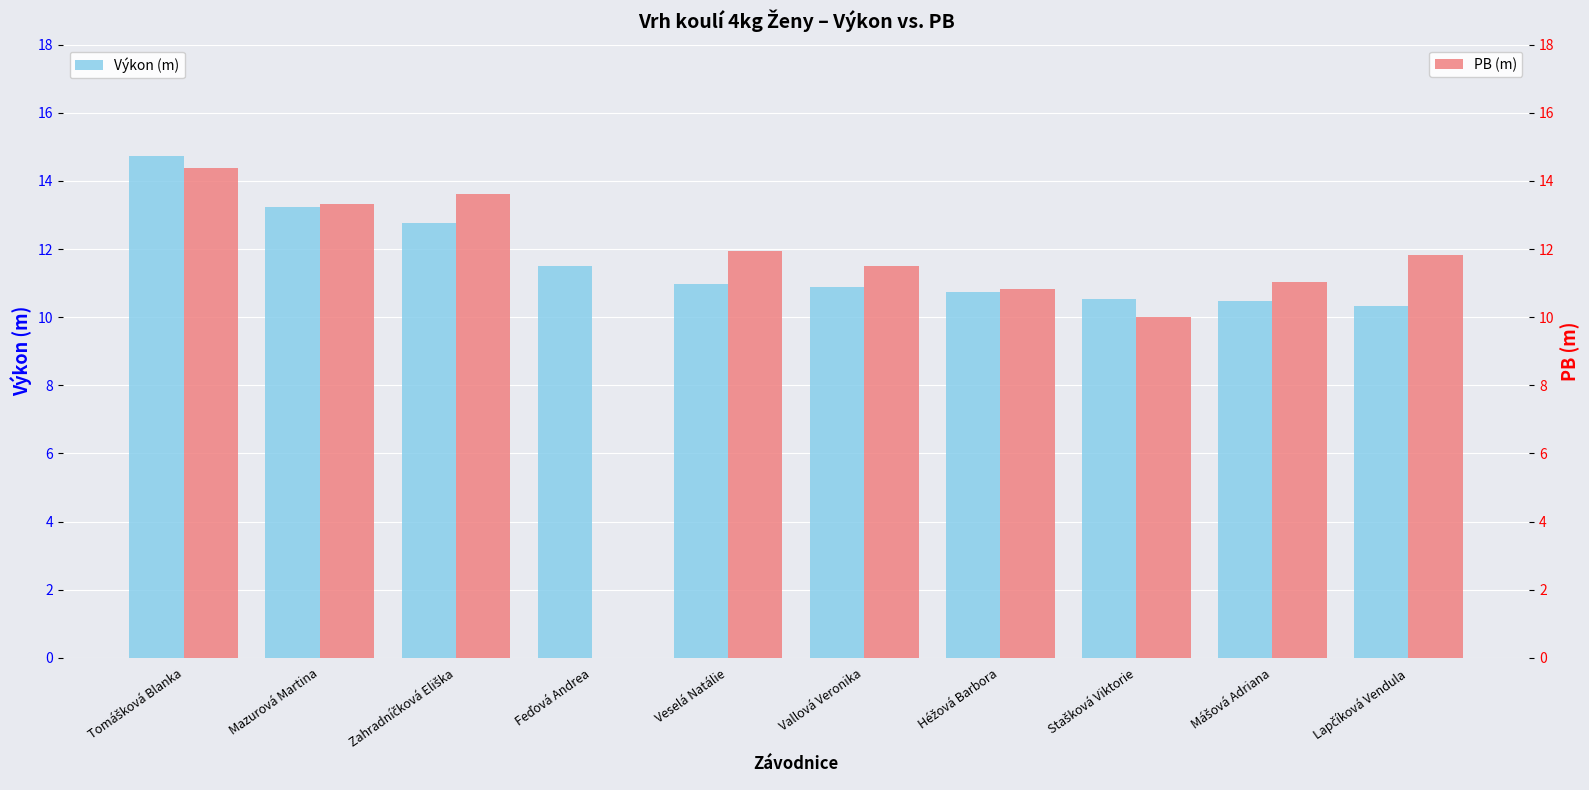

What is the sum of all PB (m) values?

108.5